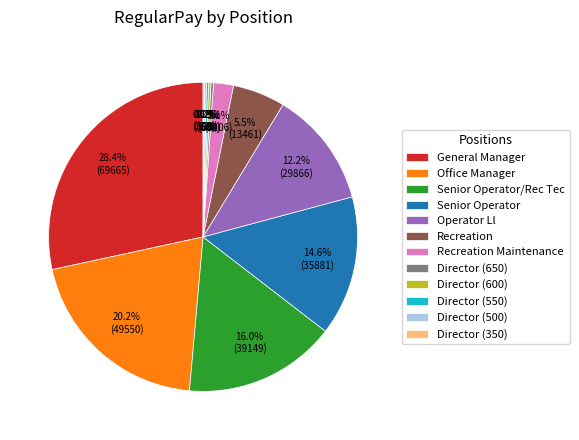

What is the largest slice in the pie chart?

General Manager